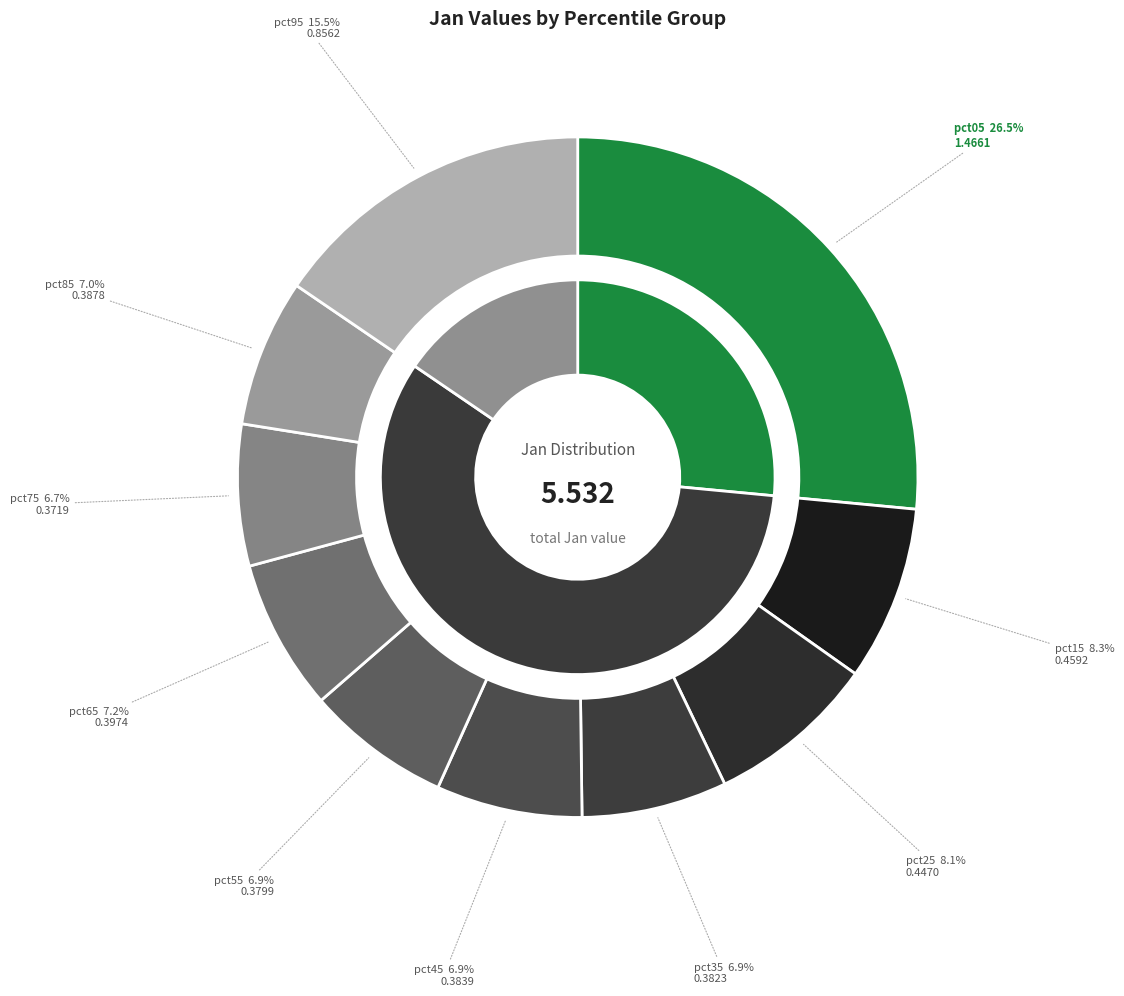

To the nearest percent, what is the difference between the pct15 and pct95 slice percentages?

7%